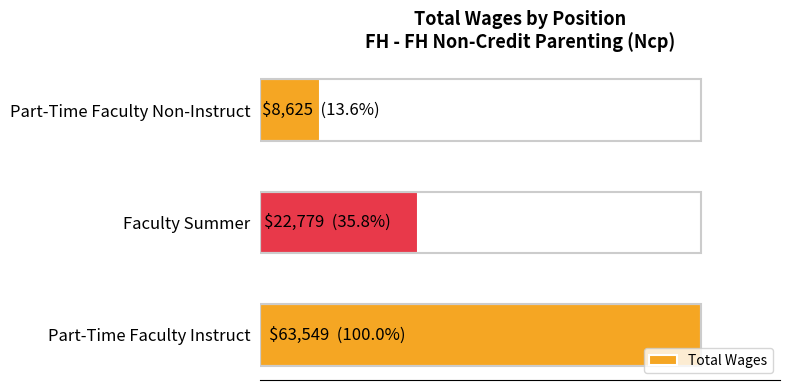

Does the chart contain any negative values?

No